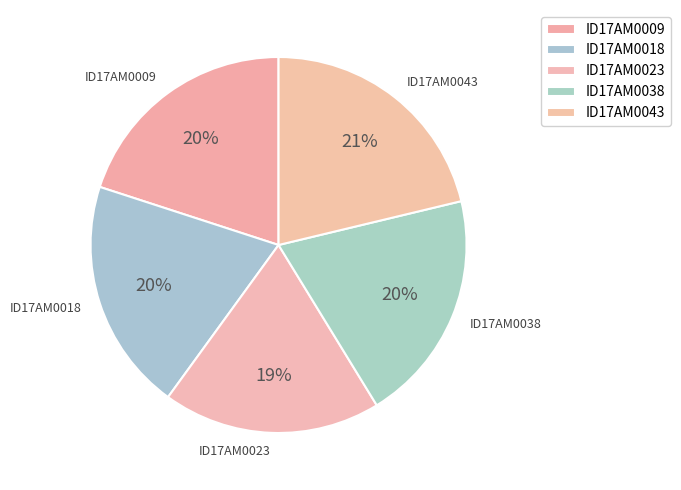

To the nearest percent, what percentage of the pie is ID17AM0043?

21%